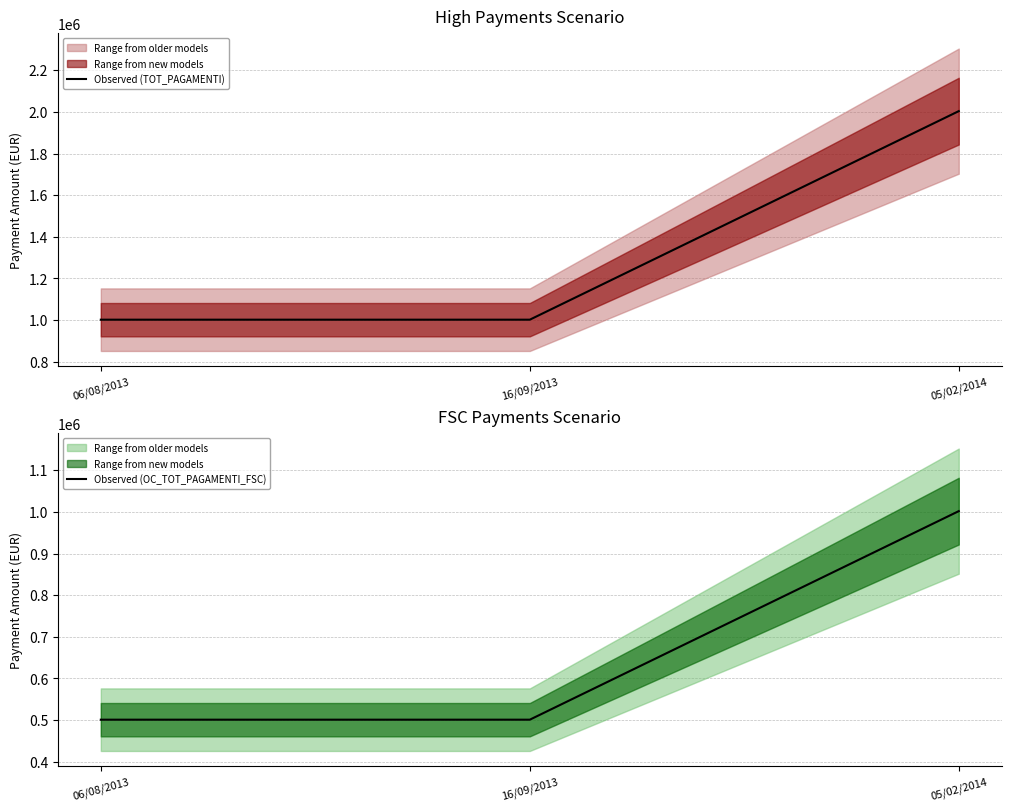

What is the sum of the Observed (TOT_PAGAMENTI) values at 05/02/2014 and 16/09/2013?

3005604.8